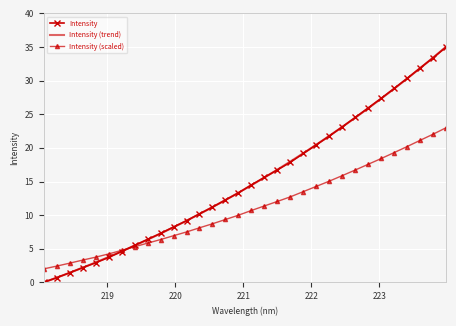

What is the maximum value shown in the chart?

35.0